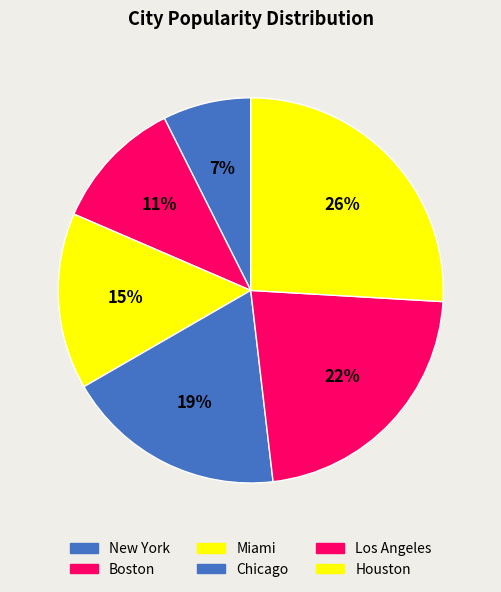

What percentage is NOT represented by Houston?

74.1%